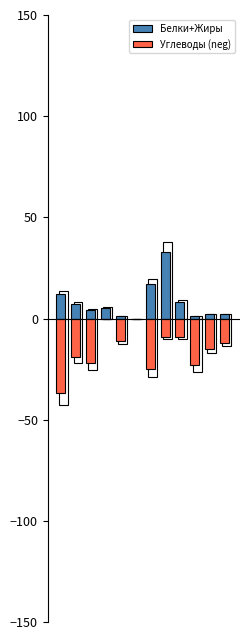

What is the sum of the Углеводы (neg) values at 4 and 11?

-23